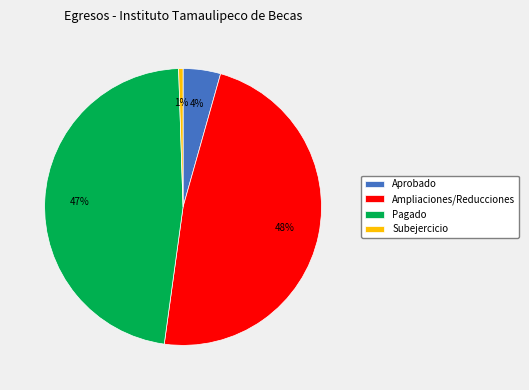

How many segments does this pie chart have?

4